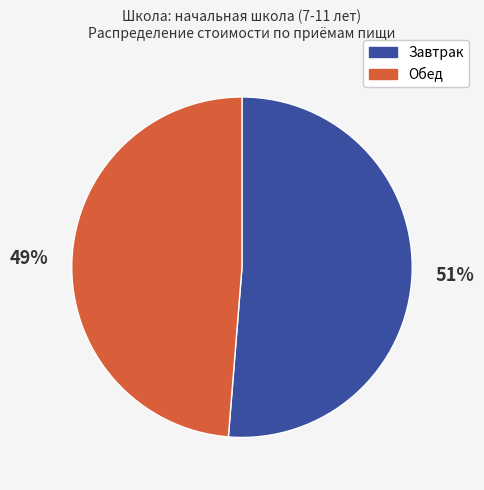

Between Завтрак and Обед, which is larger?

Завтрак